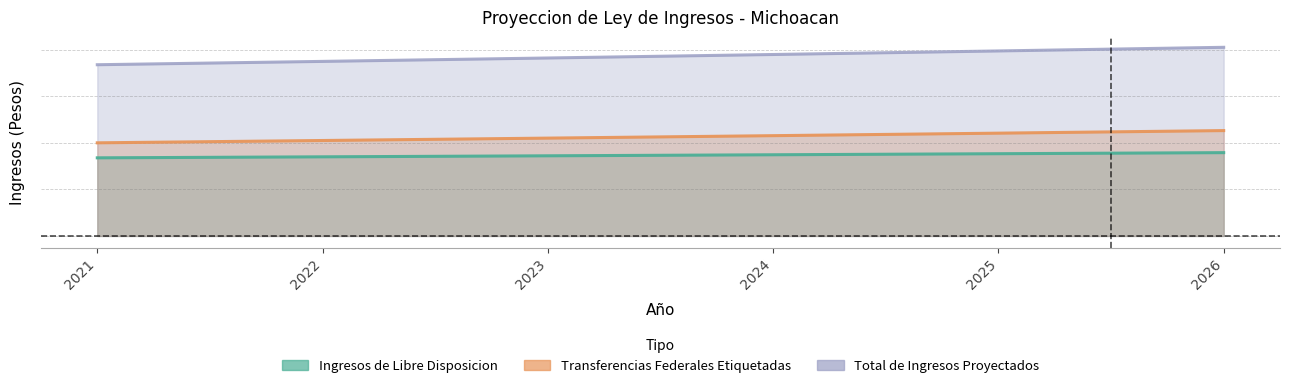

Is the value of Total de Ingresos Proyectados at 2024 greater than the value of Transferencias Federales Etiquetadas at 2025?

Yes